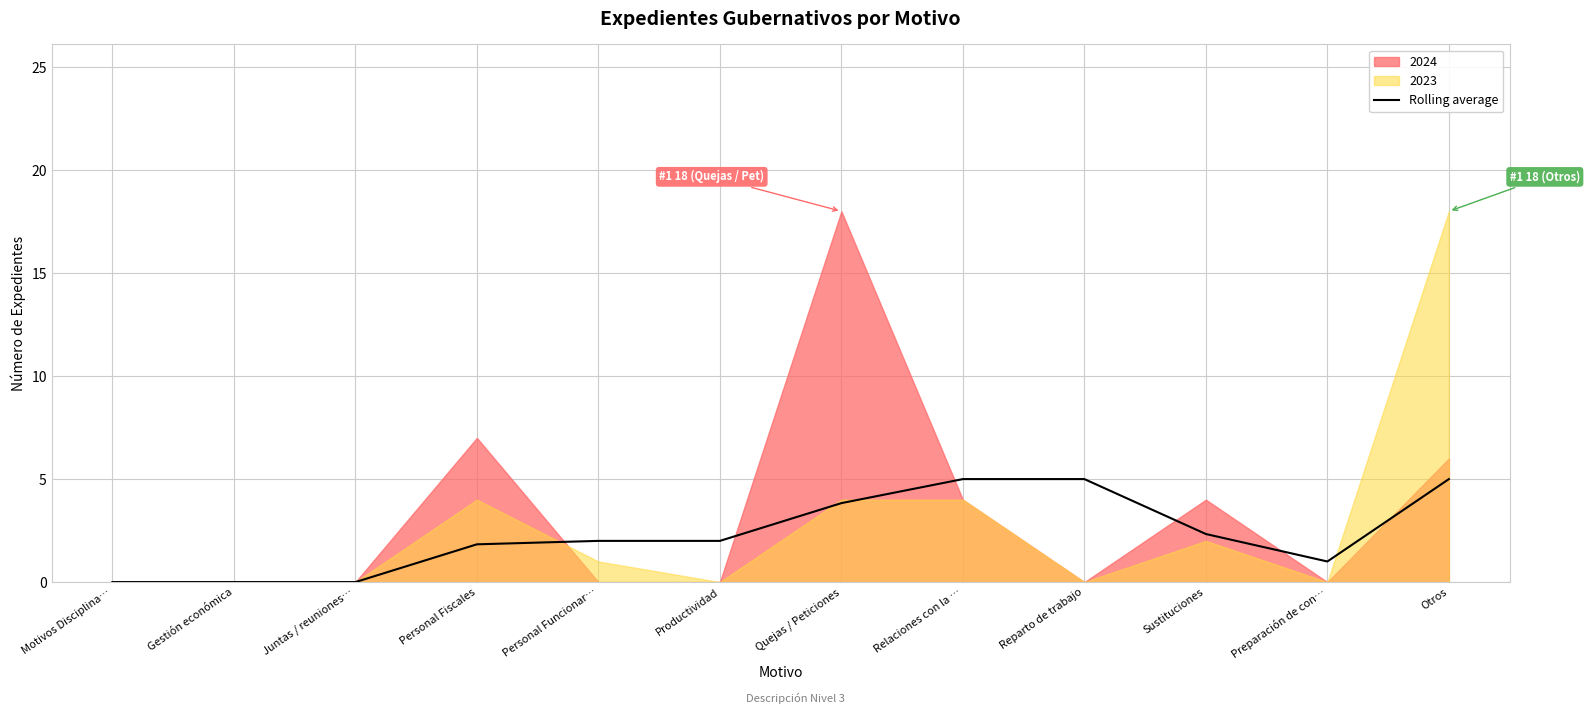

What is the label of the 4th point from the right?

Reparto de trabajo